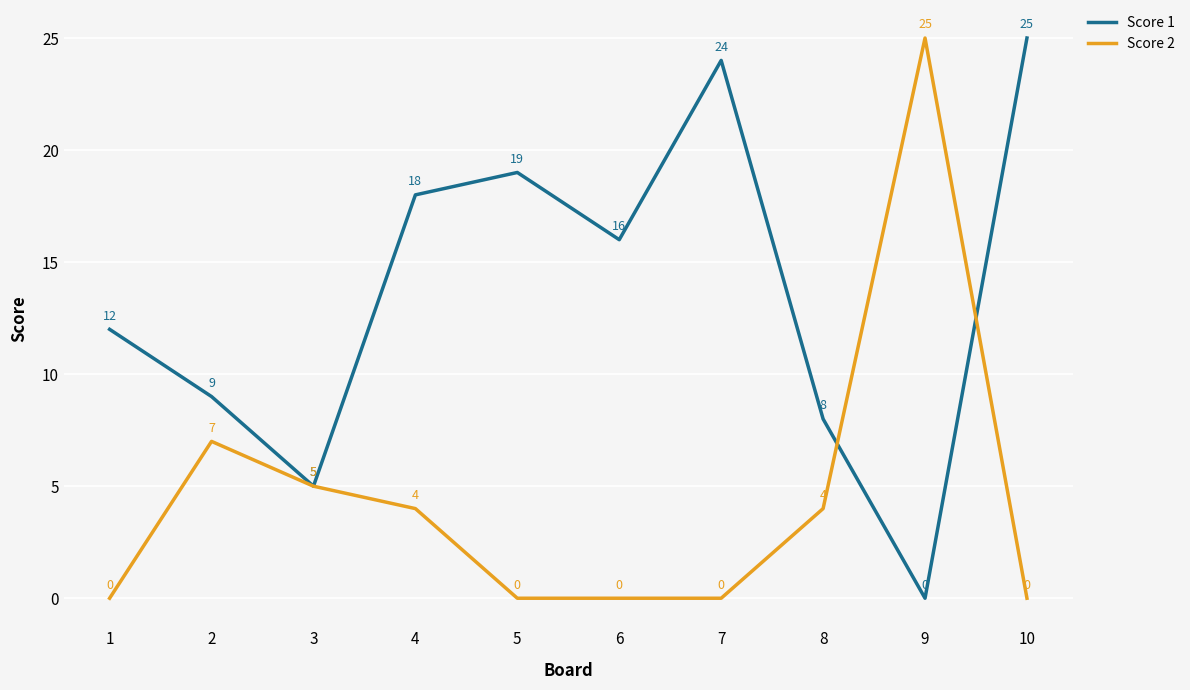

Reading right to left, transcribe all the data shown in this chart.

Score 1: 25	0	8	24	16	19	18	5	9	12
Score 2: 0	25	4	0	0	0	4	5	7	0